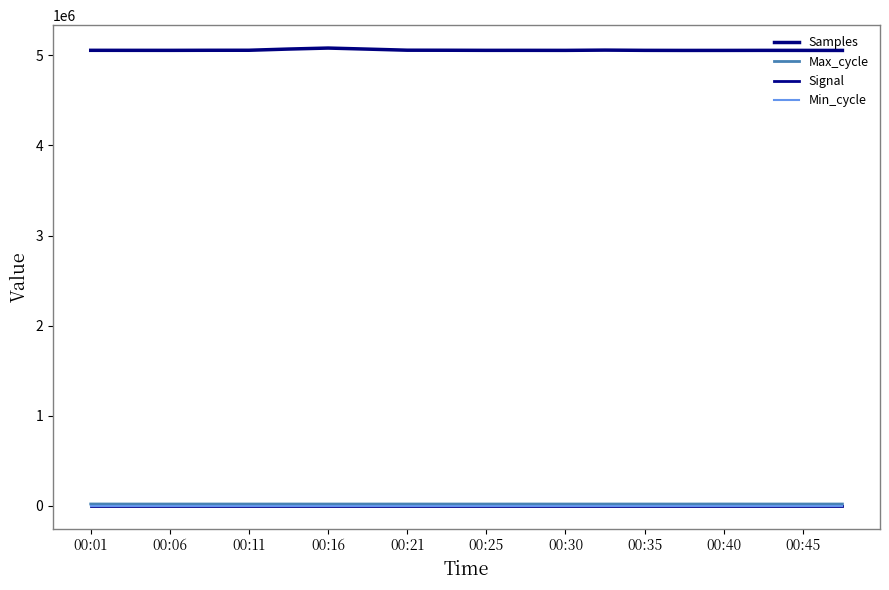

How many categories are shown in the chart?

20